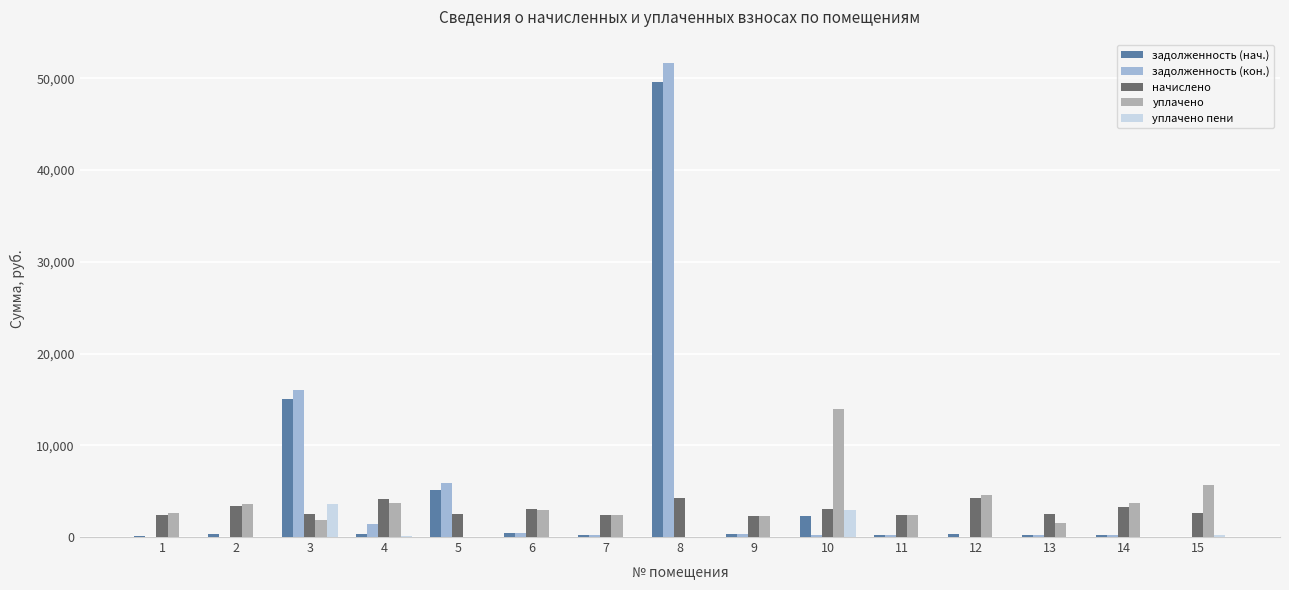

What is the spread (max minus min) of values at 15?

5619.0